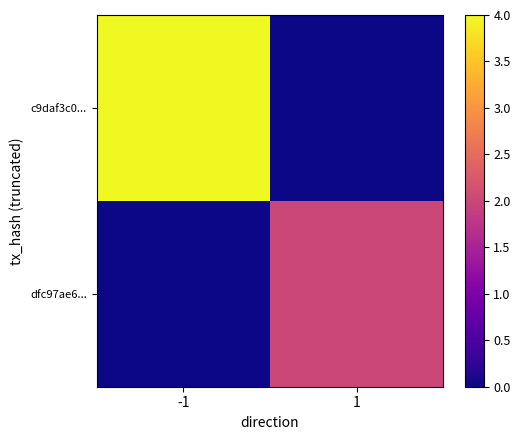

List the series in order of their overall mean, highest first.

c9daf3c0..., dfc97ae6...